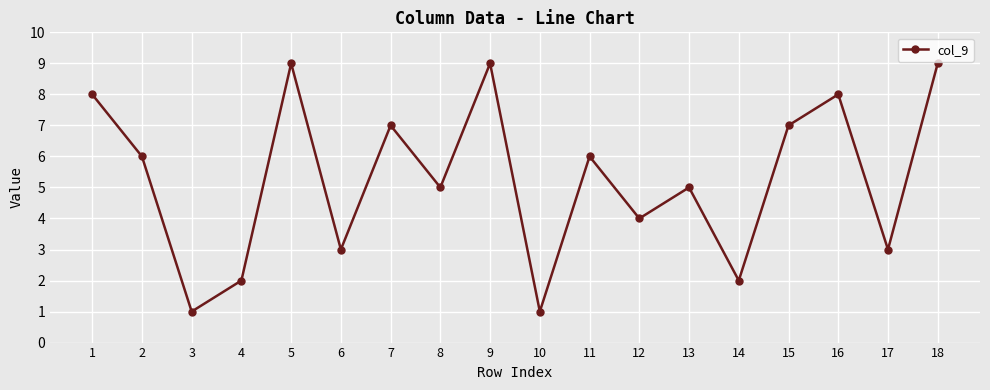

Read the value at 17.

3